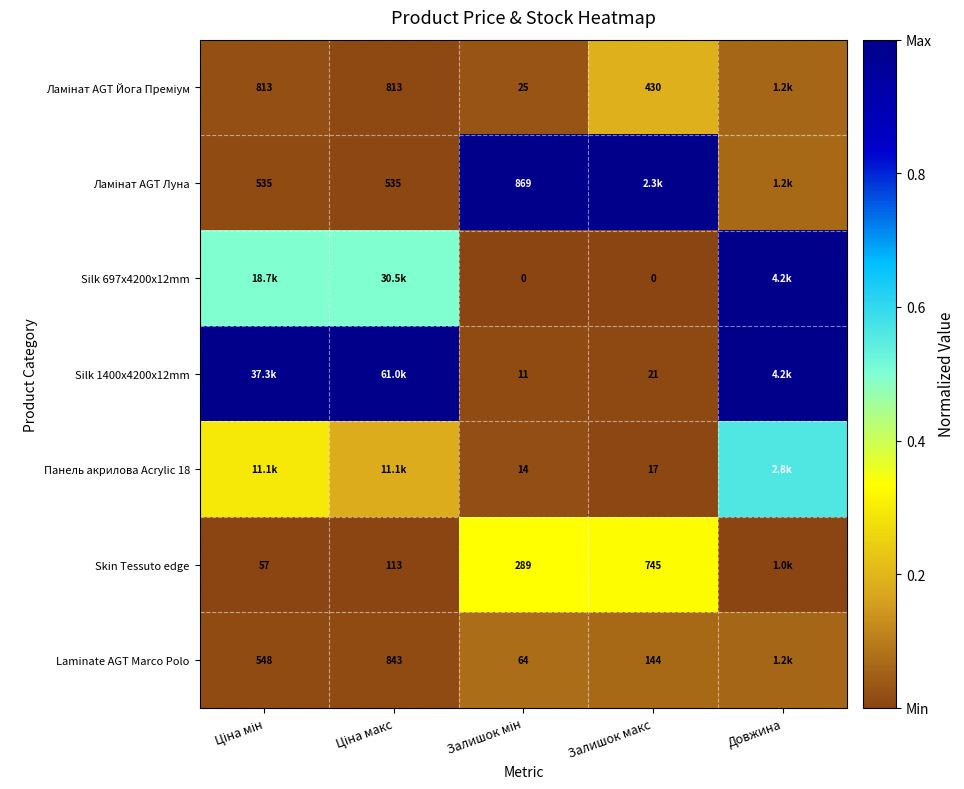

Is it true that Laminate AGT Marco Polo equals 0.1 at Залишок мін?

False